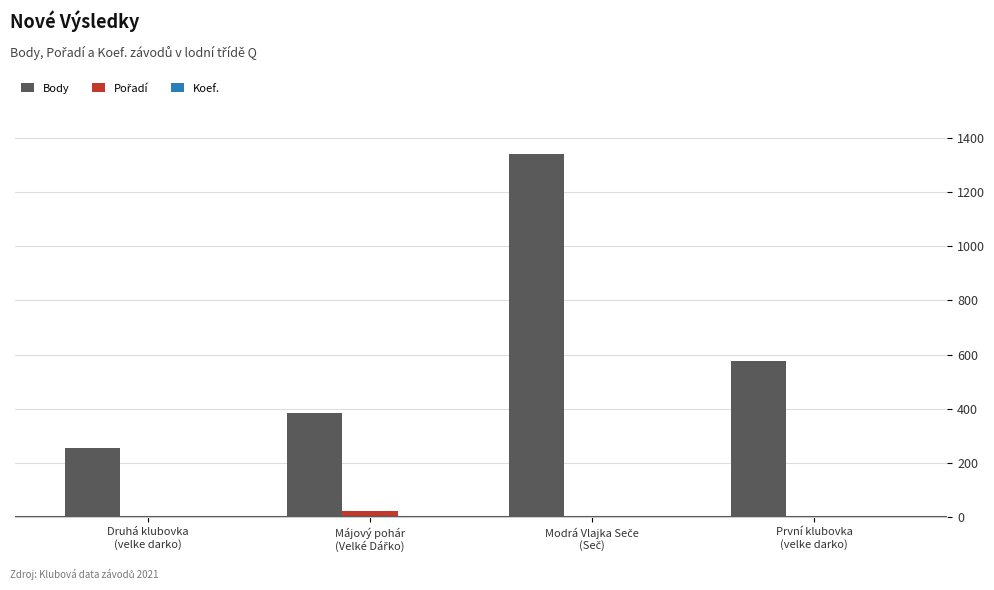

The Body series shows 578 at První klubovka
(velke darko). True or false?

True